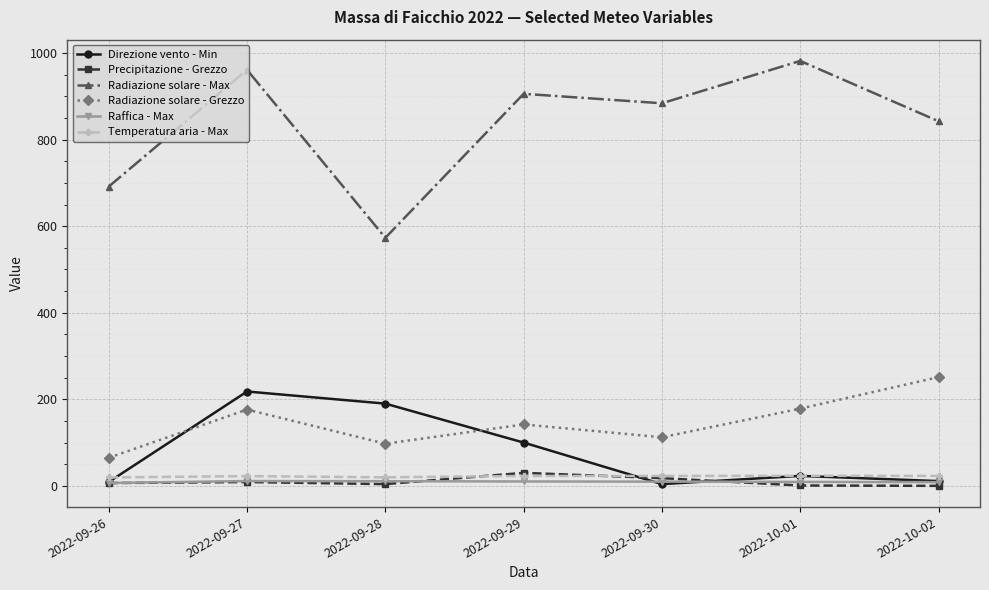

How many data points in Precipitazione - Grezzo are above 6?

4